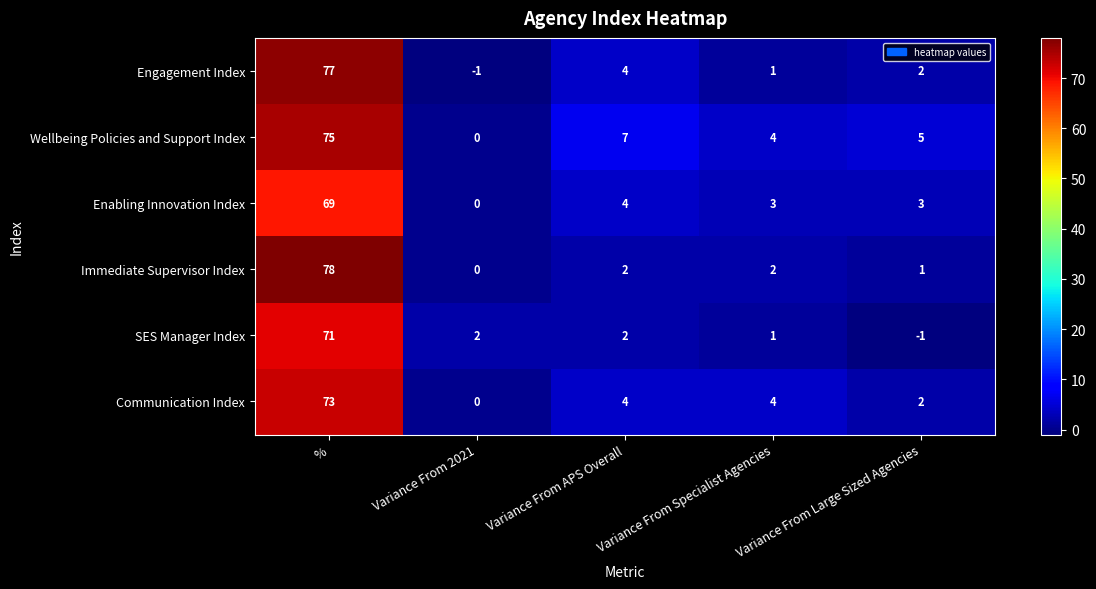

What is the sum of all SES Manager Index values?

75